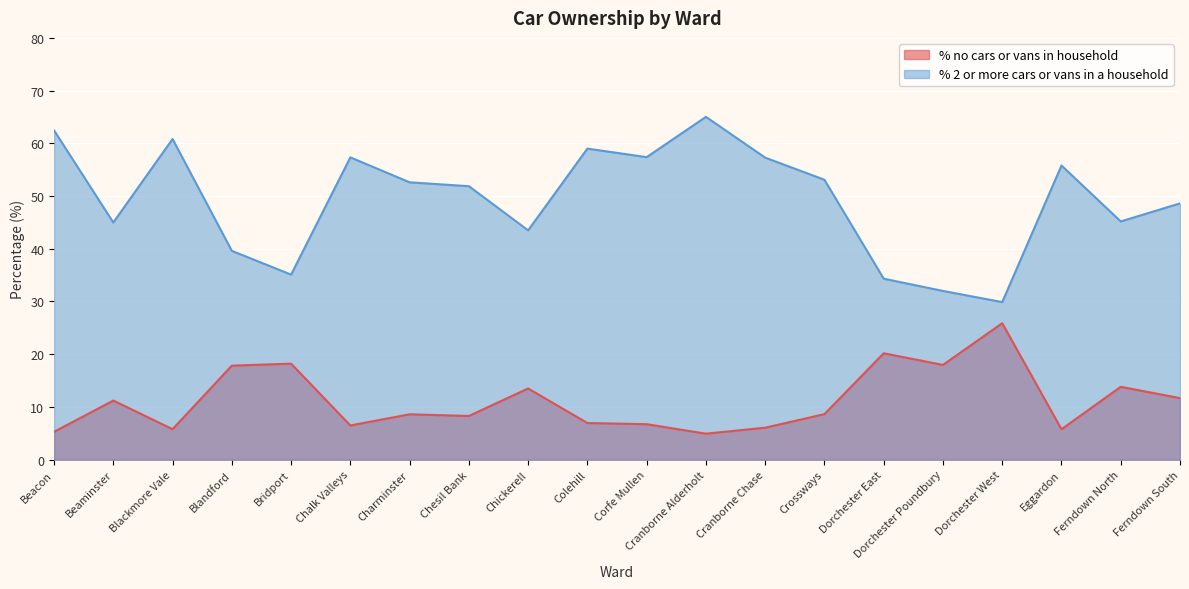

Where is % 2 or more cars or vans in a household nearest to the value 47?

Ferndown South